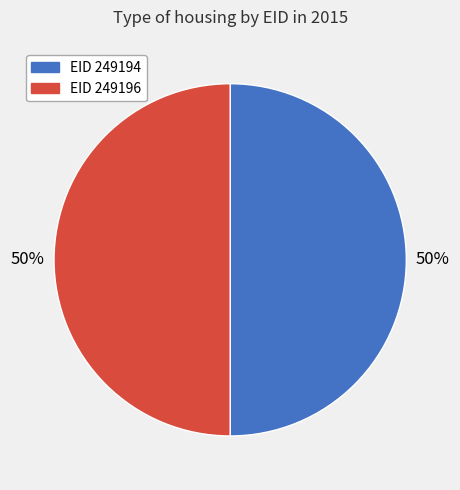

To the nearest percent, what is the average slice percentage?

50%